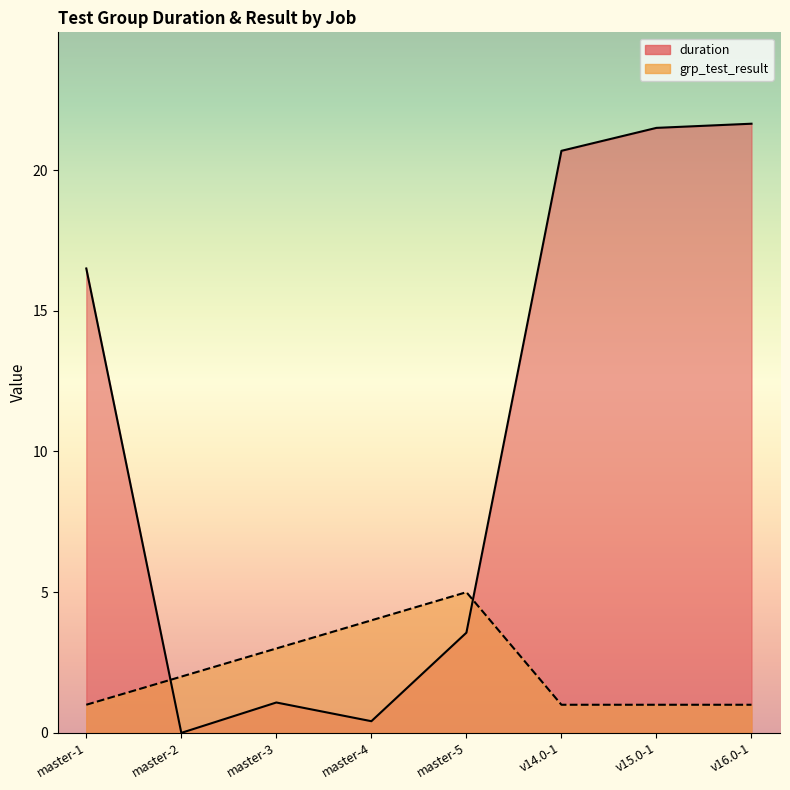

Between which two adjacent categories do grp_test_result and duration first intersect?

master-1 and master-2